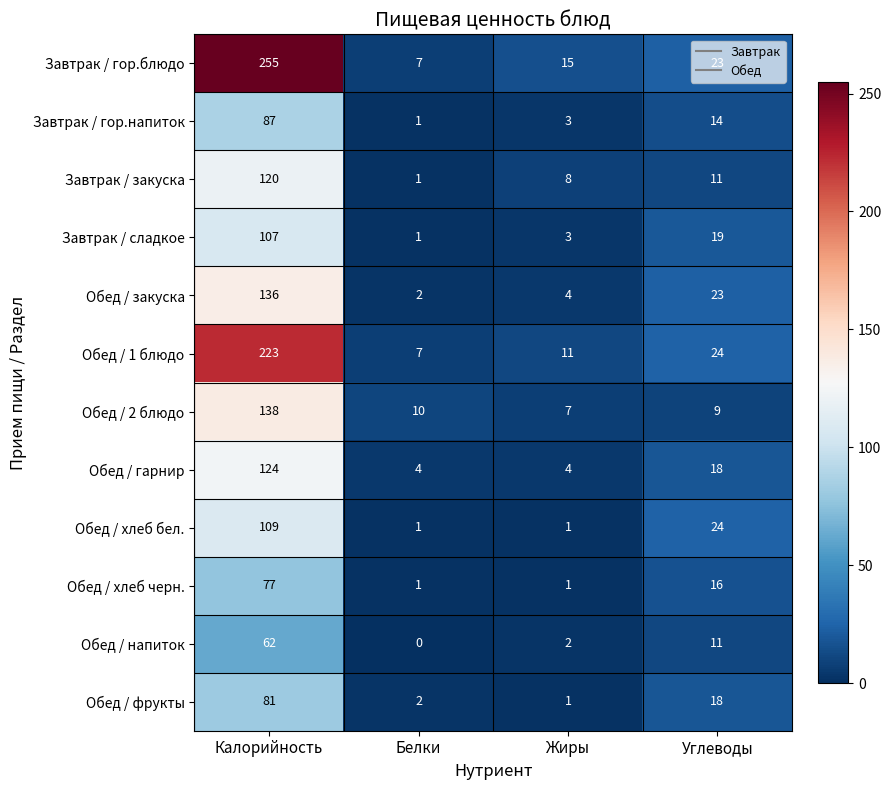

What is the difference between the highest and lowest values at Калорийность?

193